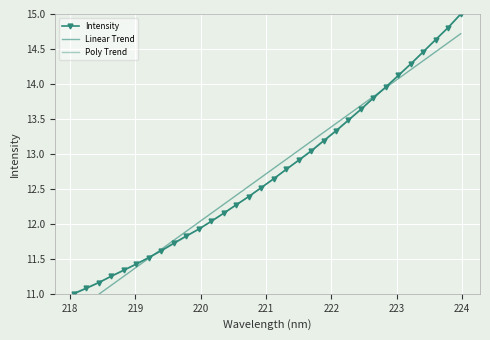

What are all the series names shown in the legend?

Intensity, Linear Trend, Poly Trend